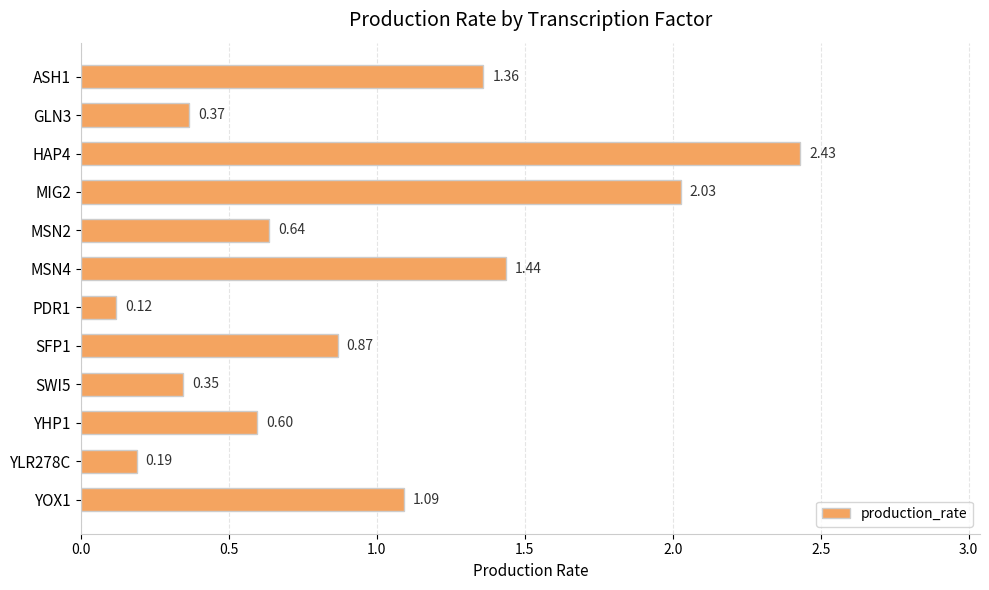

Does the chart contain stacked bars?

No